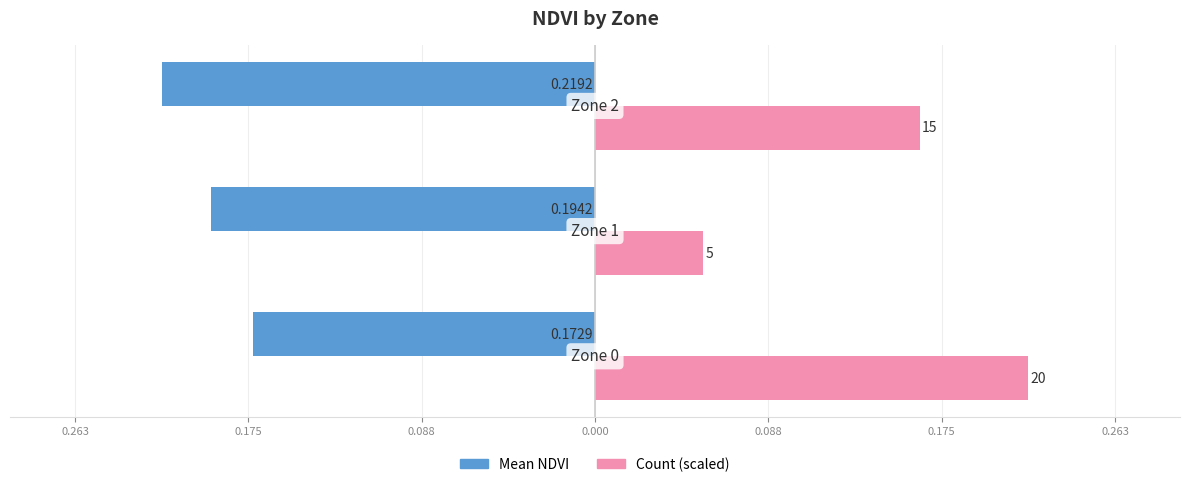

Which series has the widest spread of values?

Count (scaled)